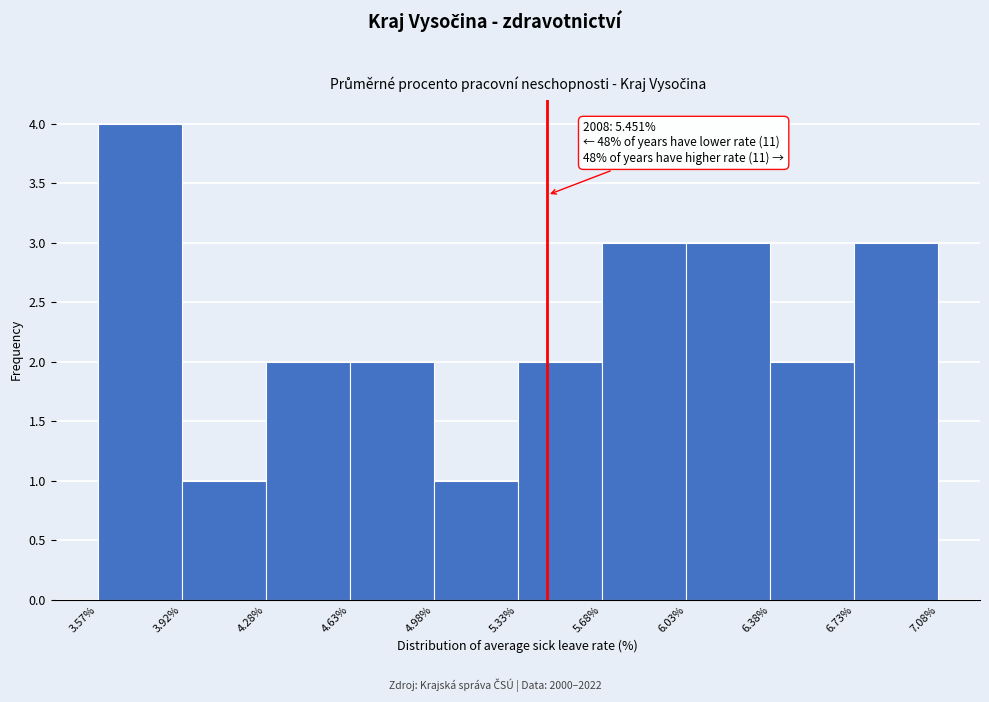

Which range on the x-axis has the tallest bar?

3.57% to 3.92%